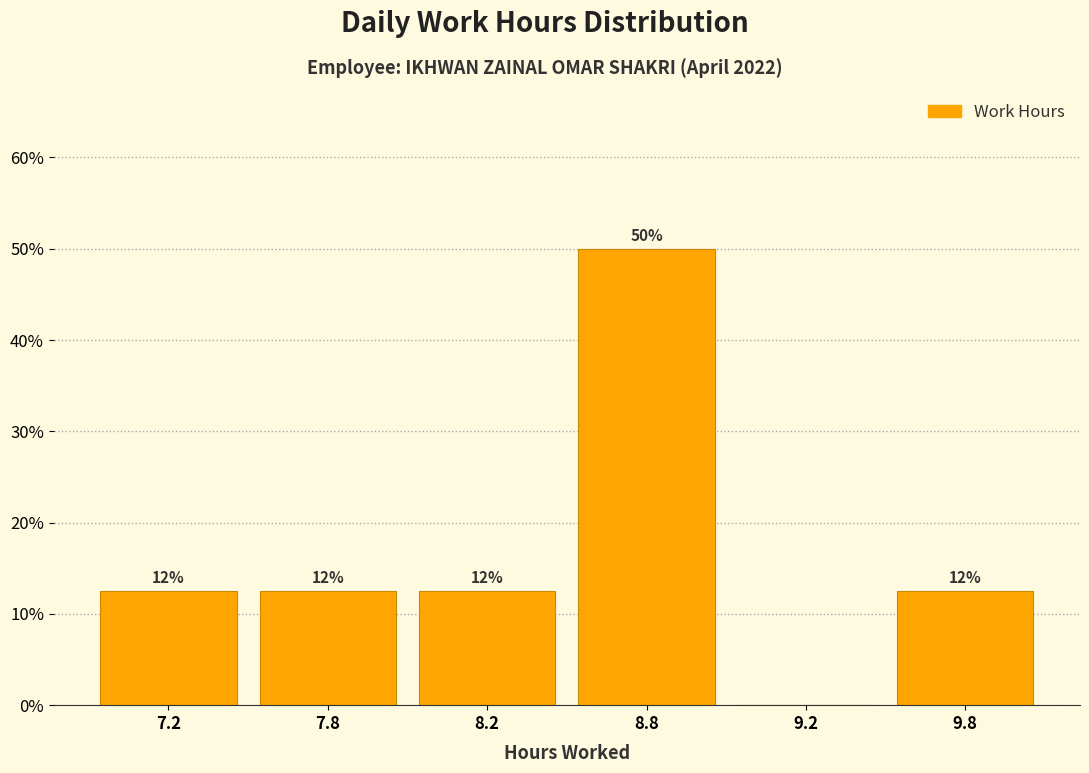

Are the bars horizontal?

No